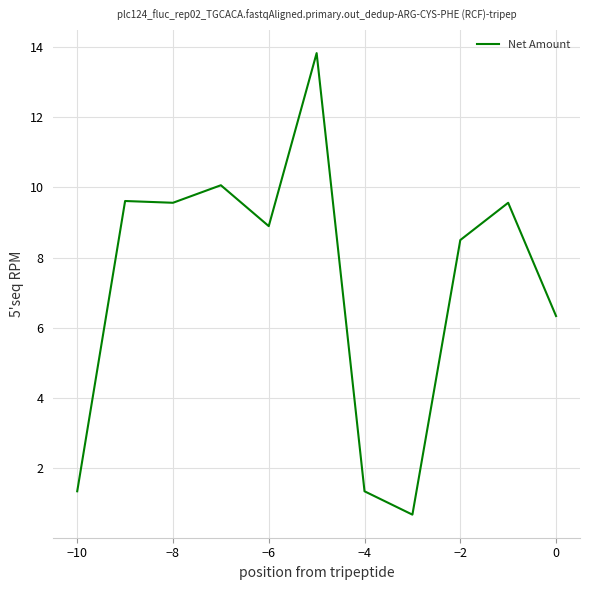

Count the number of values greater than 8.

7